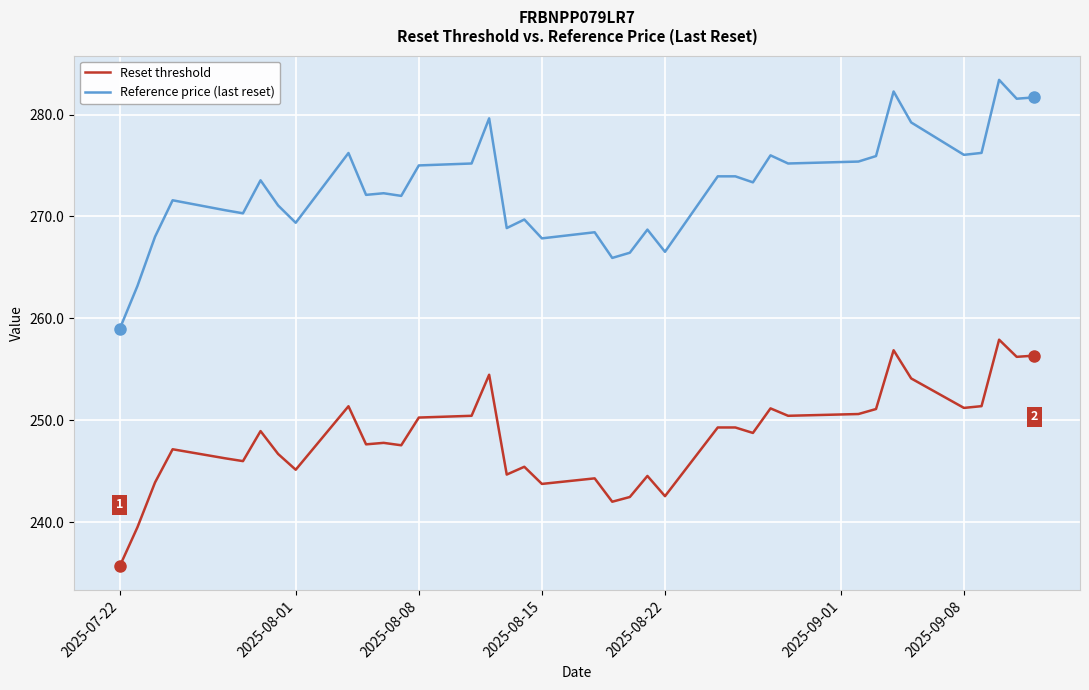

True or false: Reset threshold and Reference price (last reset) intersect in this chart.

False